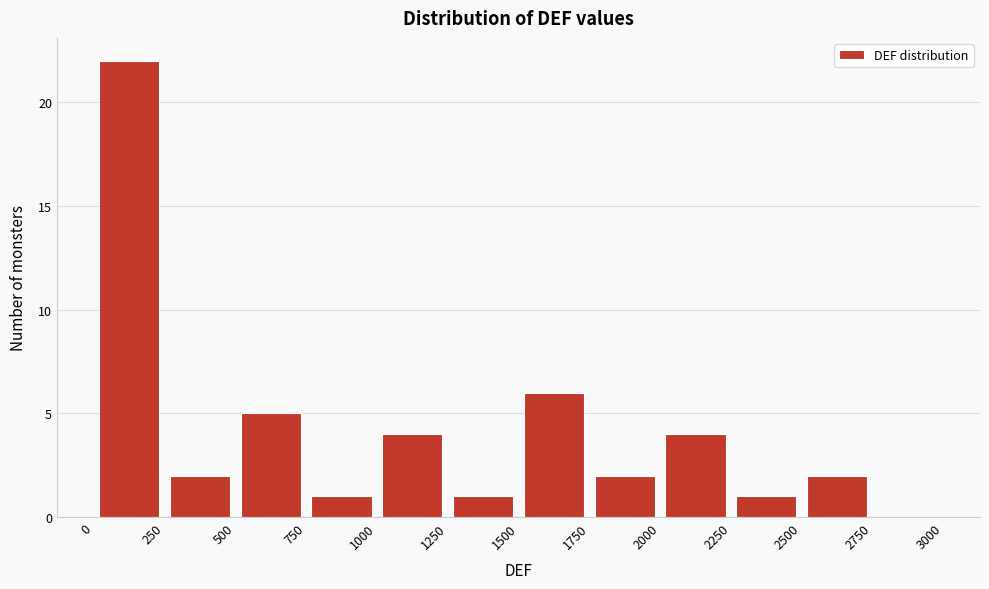

Reading left to right, transcribe this chart: for each bar, give the range it covers on the x-axis and its height. The values are not printed on the chart, so give them approximately, as read against the axis.

0 to 250: 22
250 to 500: 2
500 to 750: 5
750 to 1000: 1
1000 to 1250: 4
1250 to 1500: 1
1500 to 1750: 6
1750 to 2000: 2
2000 to 2250: 4
2250 to 2500: 1
2500 to 2750: 2
2750 to 3000: 0